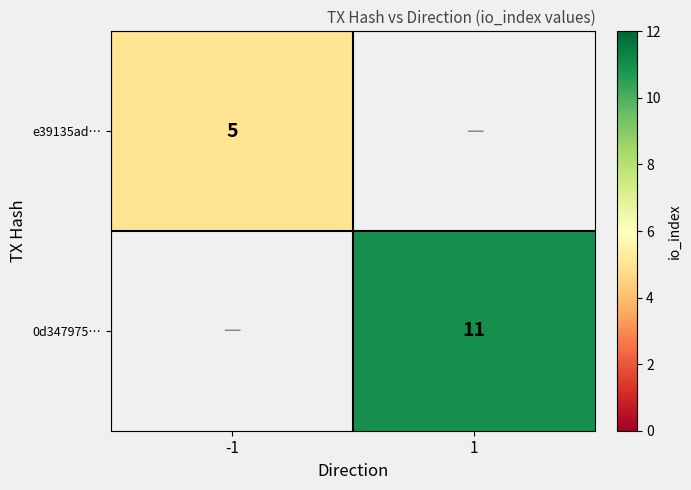

Is it true that 0d347975… equals 11 at 1?

True